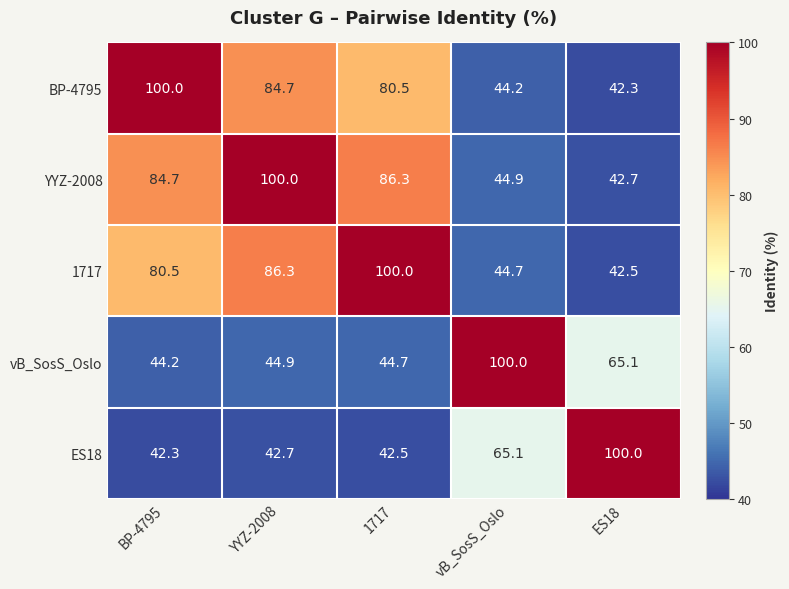

What is the average value of the BP-4795 series?

70.3